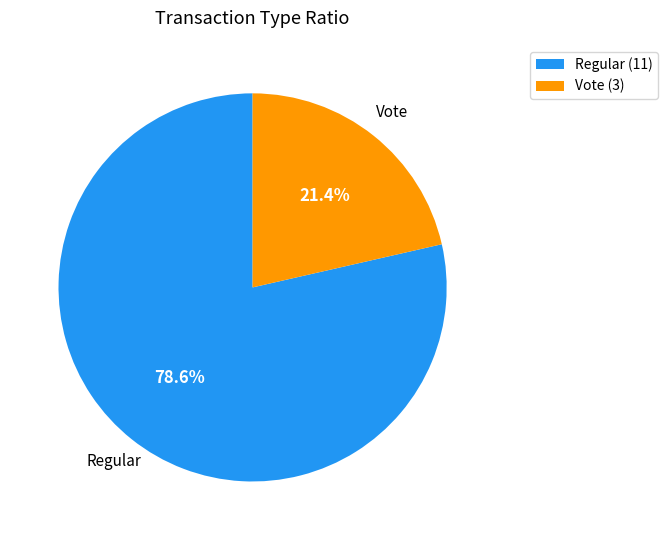

To the nearest percent, what is the combined percentage of Vote and Regular?

100%